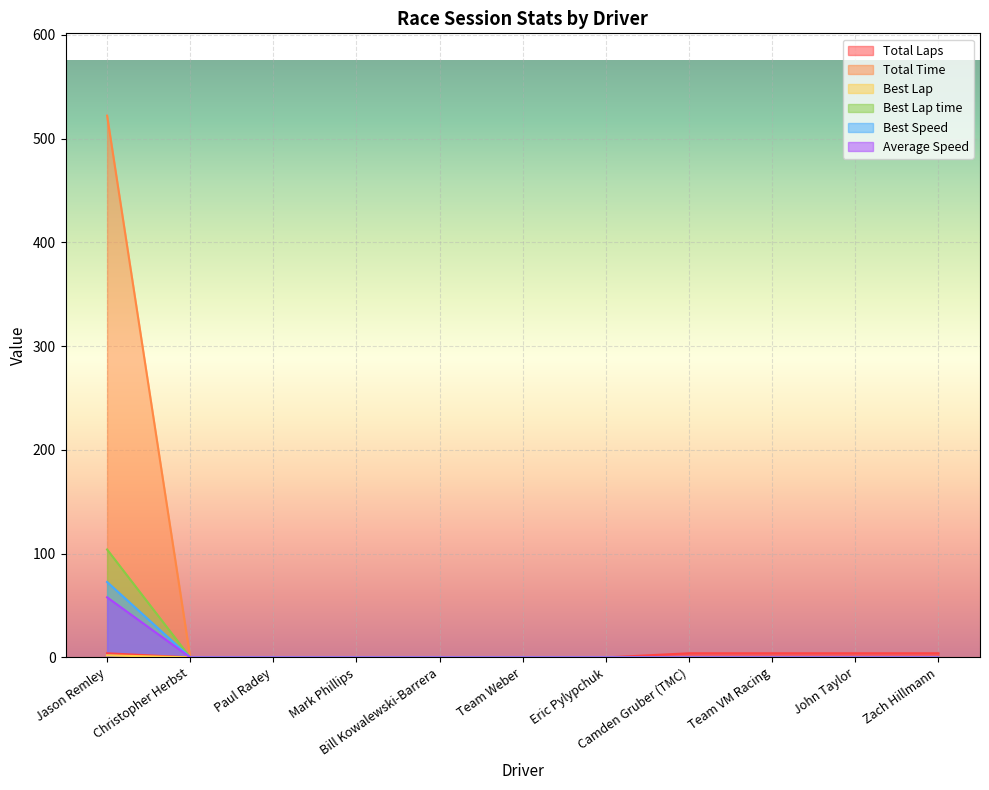

True or false: Best Speed and Best Lap time intersect in this chart.

False